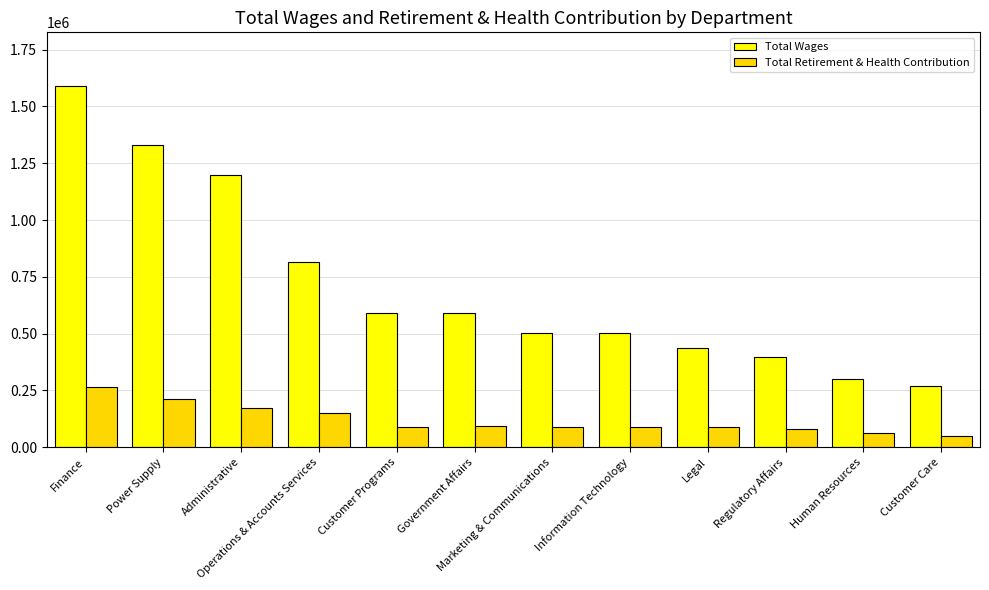

What is the difference between the highest and lowest values at Customer Programs?

501705